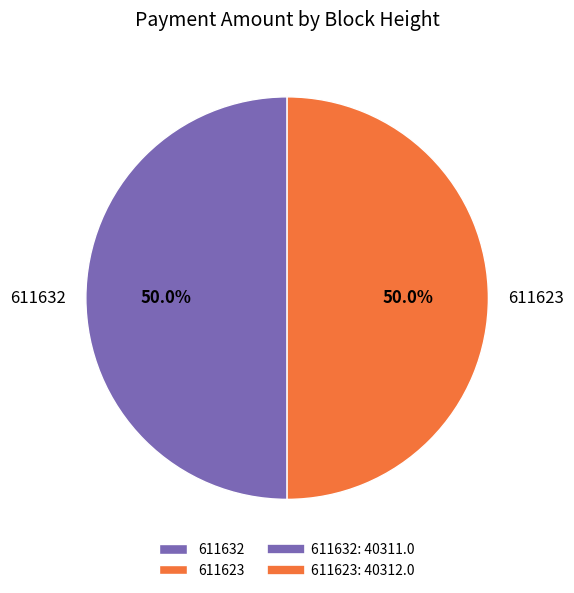

Approximately how many times larger is the value at 611632 compared to 611623?

1.0